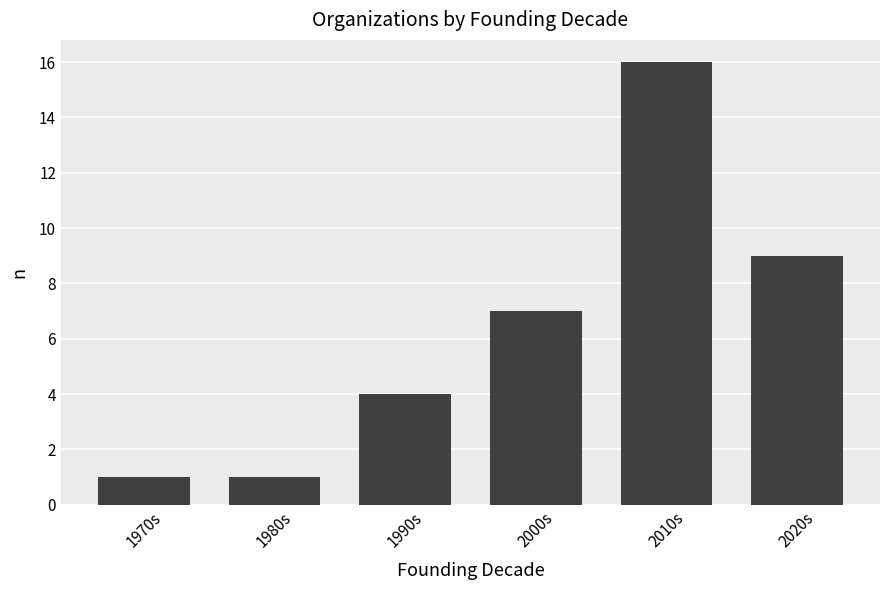

How many bars are there in total?

6